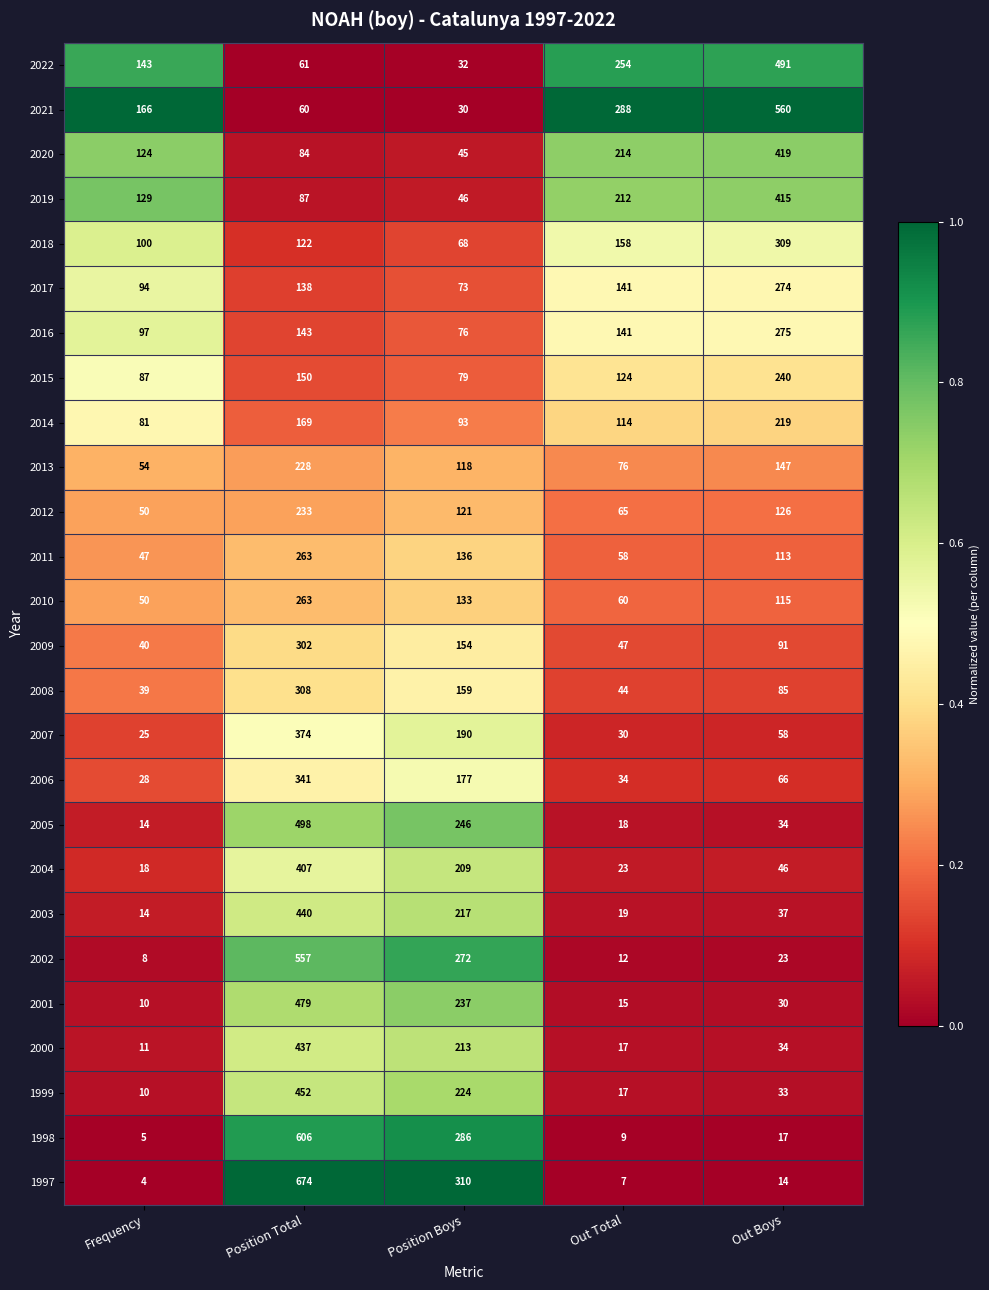

The value of 2003 at Position Total is 604. True or false?

False